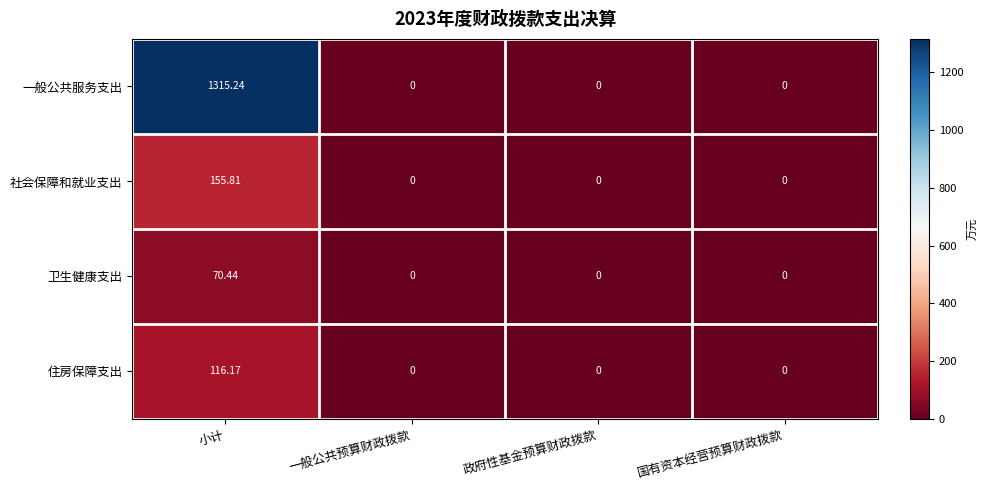

At which category is the sum across all series the highest?

小计